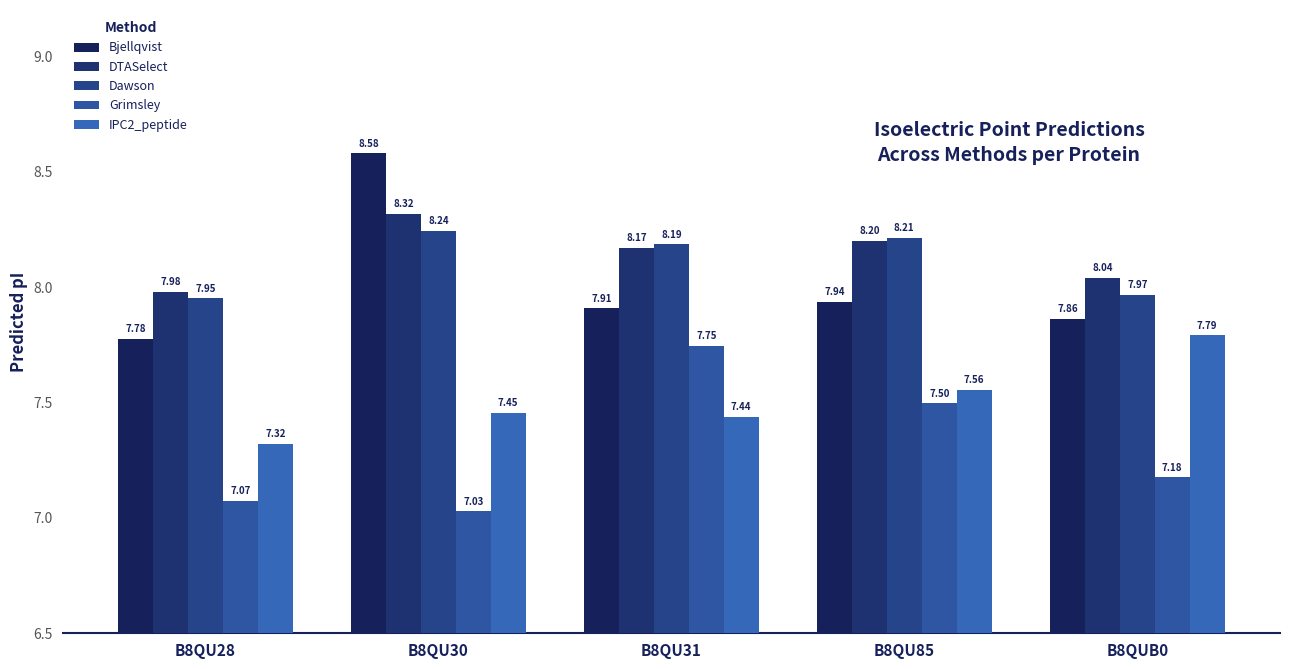

List the labels in order of Bjellqvist value, largest first.

B8QU30, B8QU85, B8QU31, B8QUB0, B8QU28